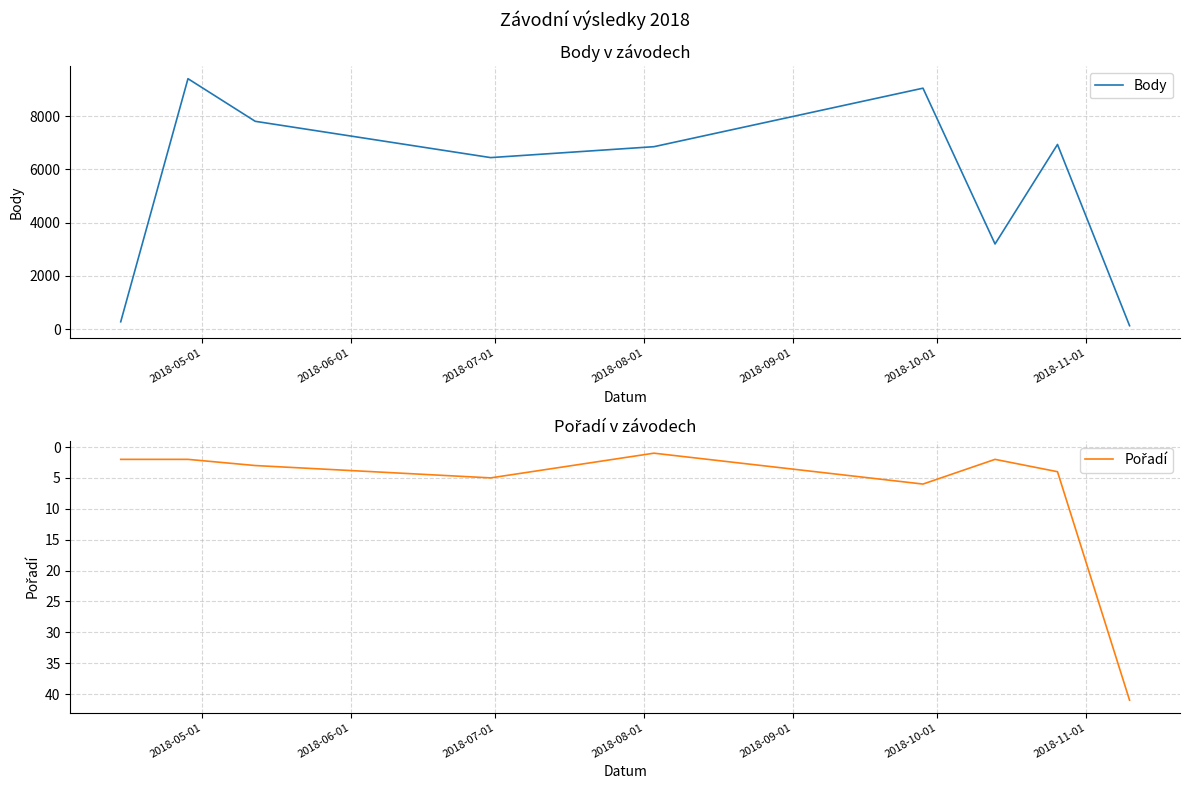

Between 2018-09-01 and 2018-11-01, which is larger?

2018-09-01